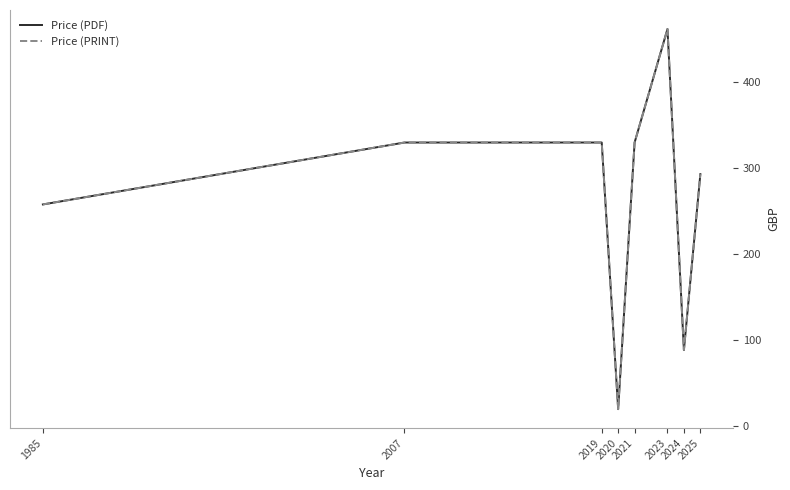

Reading left to right, transcribe all the data shown in this chart.

Price (PDF): 1985=258.0	2007=330.0	2019=330.0	2020=20.0	2021=330.0	2023=462.0	2024=88.7	2025=293.2
Price (PRINT): 1985=258.0	2007=330.0	2019=330.0	2020=20.0	2021=330.0	2023=462.0	2024=88.7	2025=293.2